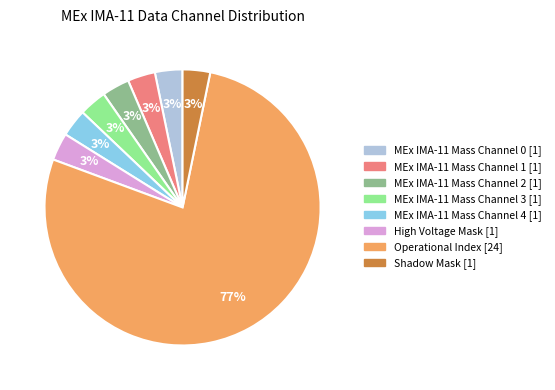

Is there any slice that represents more than half of the pie?

Yes